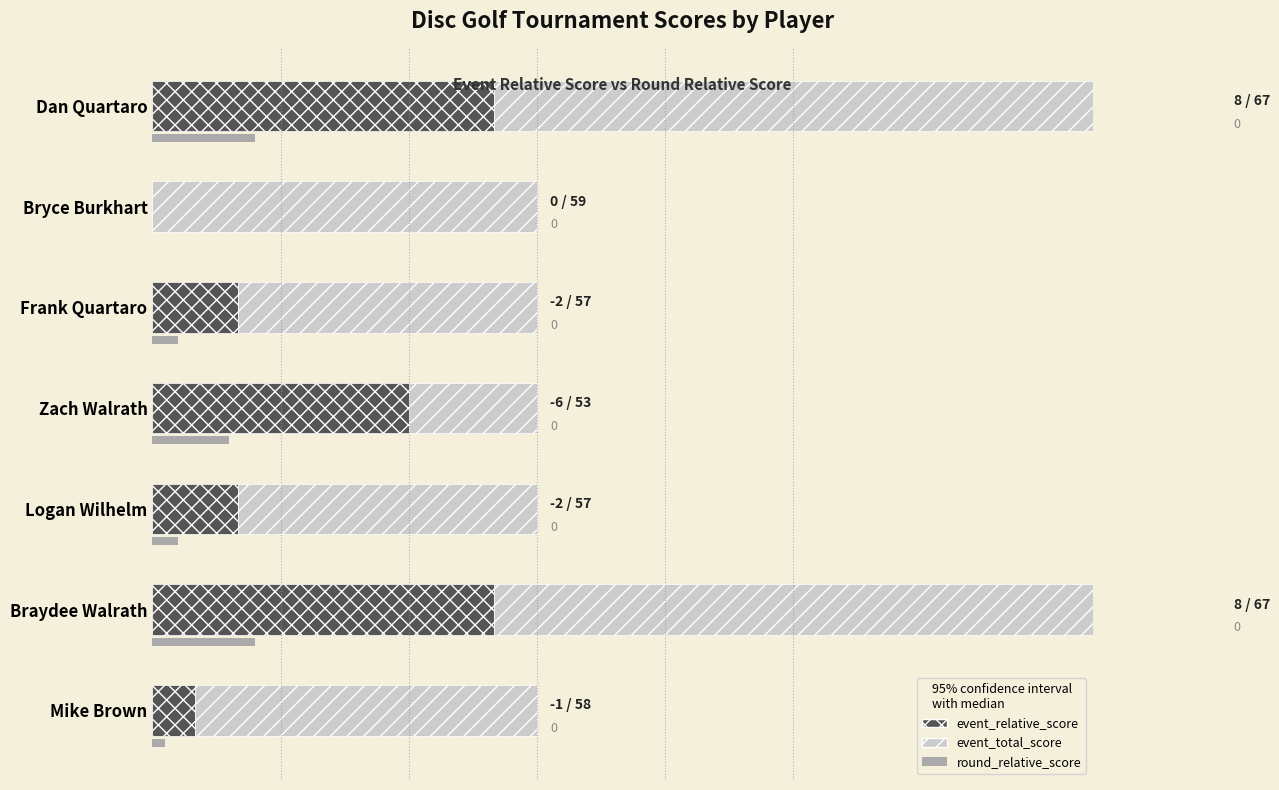

The value of event_relative_score at Zach Walrath is 10.2. True or false?

False